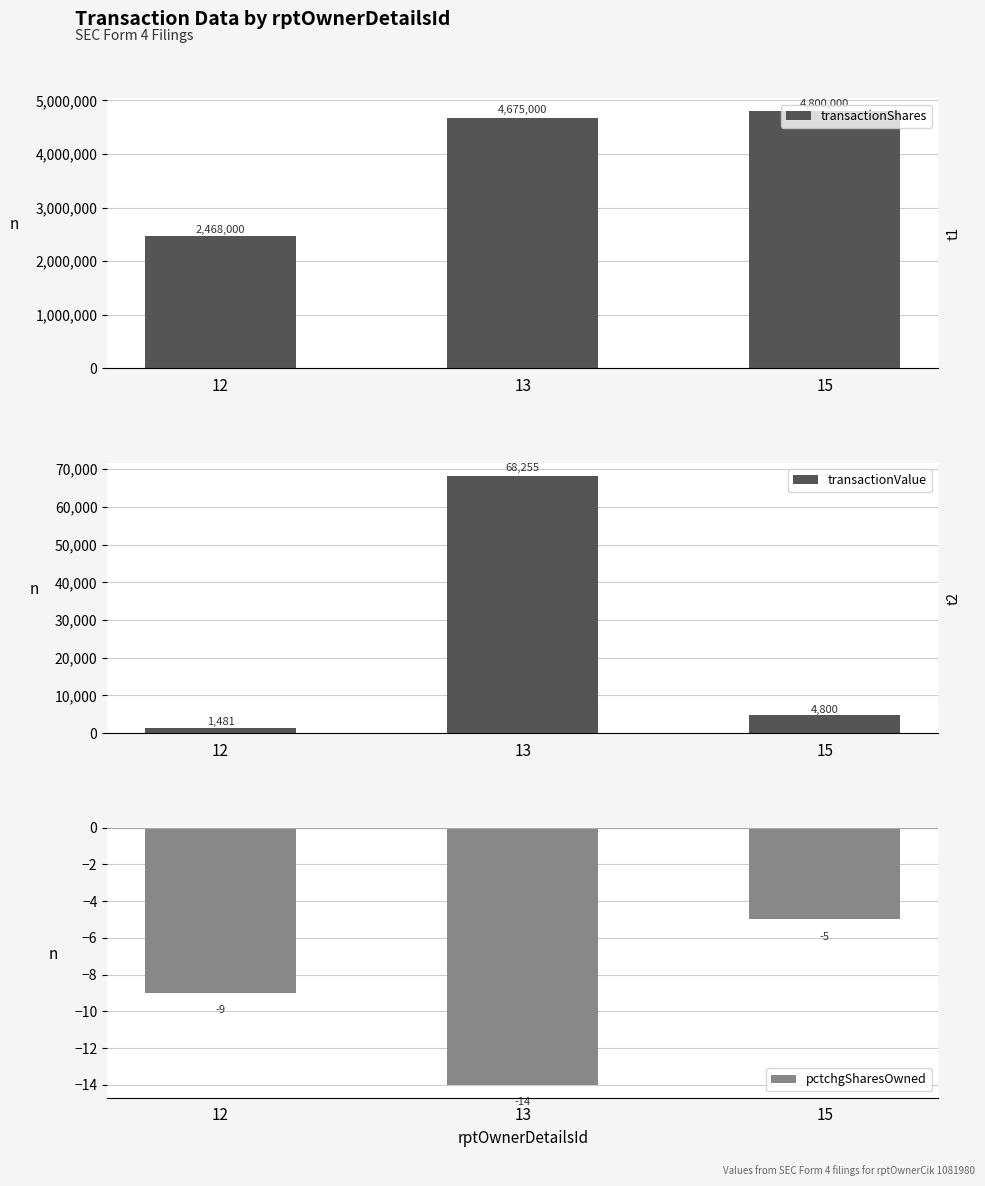

The value of pctchgSharesOwned at 13 is -20. True or false?

False